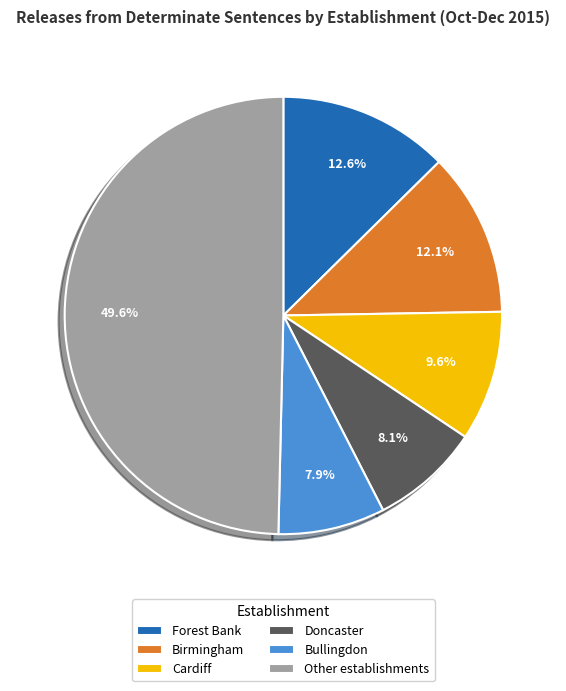

Which slice is the largest?

Other establishments